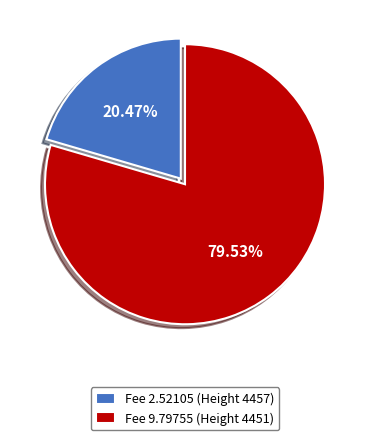

To the nearest percent, what is the average slice percentage?

50%